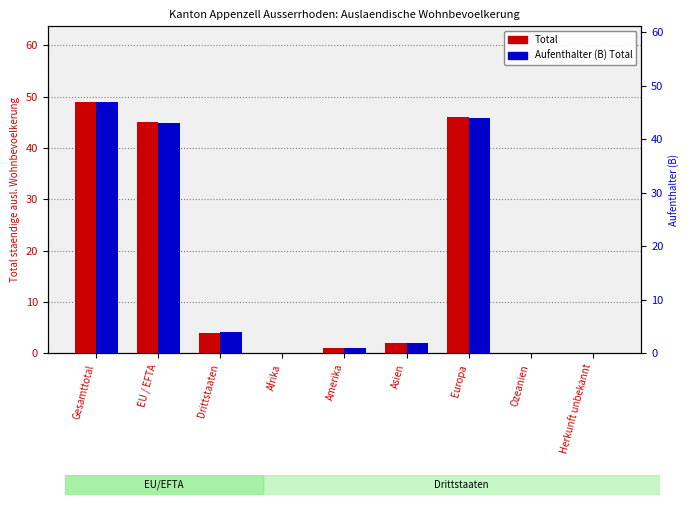

True or false: Aufenthalter (B) Total has a value of 44 at Europa.

True